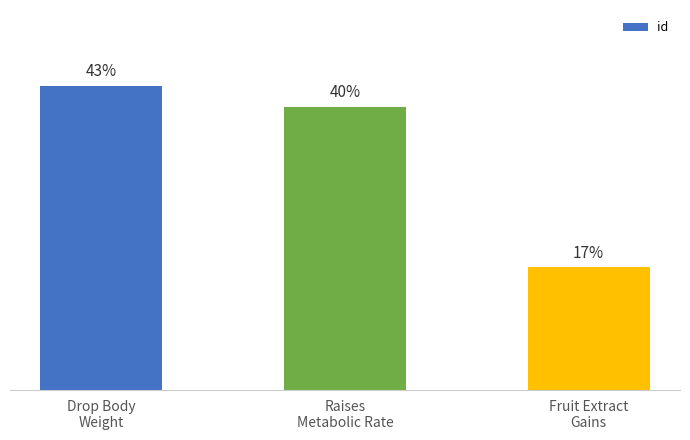

At which label is the value closest to 30?

Raises
Metabolic Rate